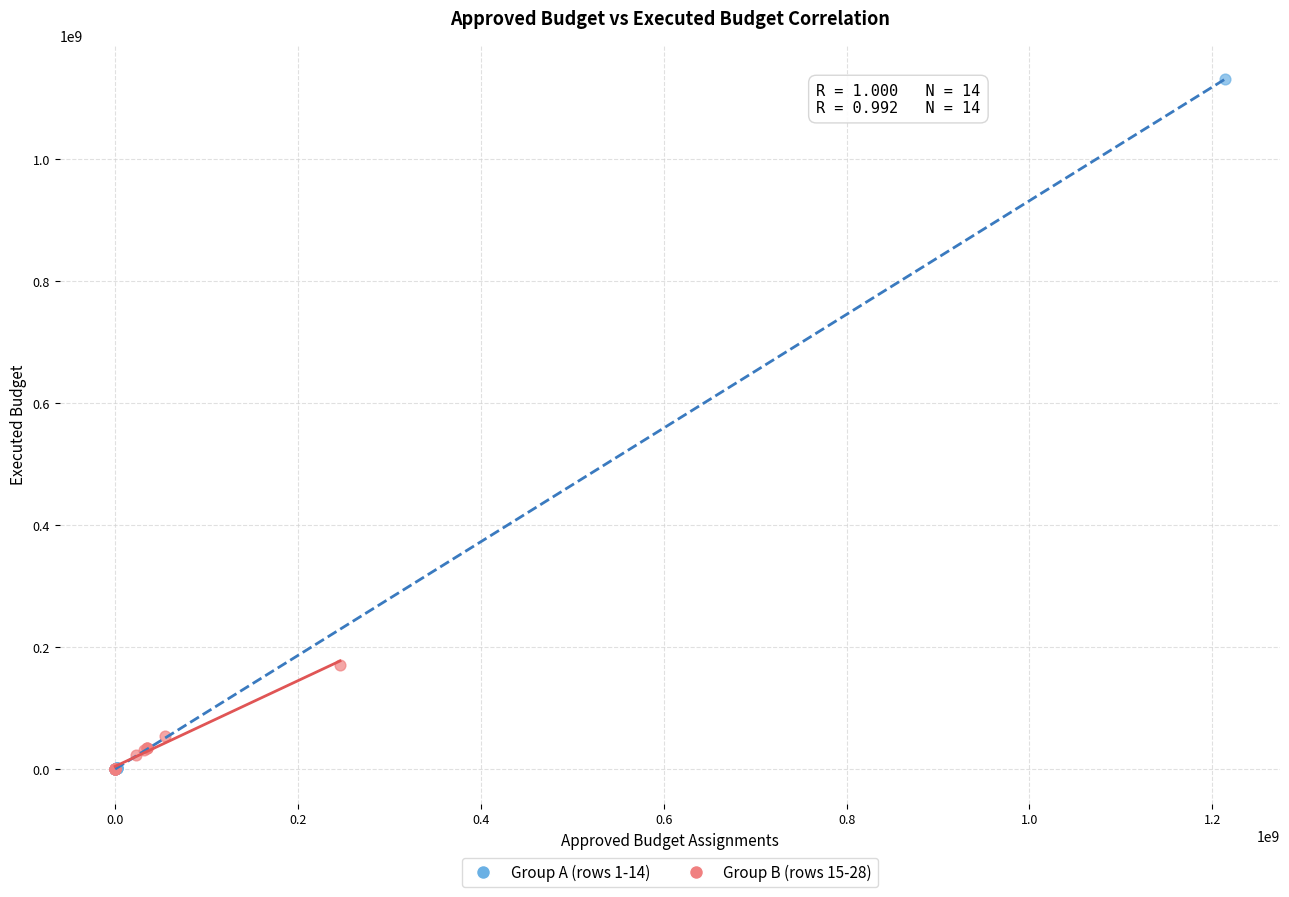

Which series reaches the maximum Y coordinate?

Group A (rows 1-14)